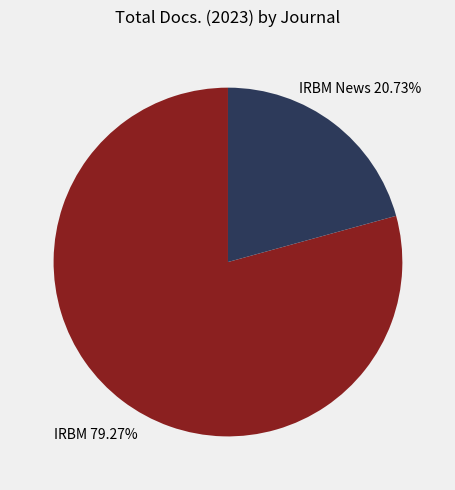

What portion of the pie excludes IRBM News?

79.3%